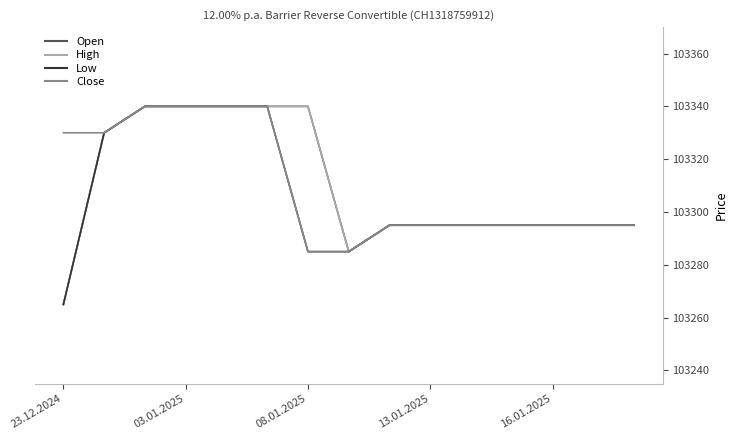

Does the chart have visible grid lines?

No